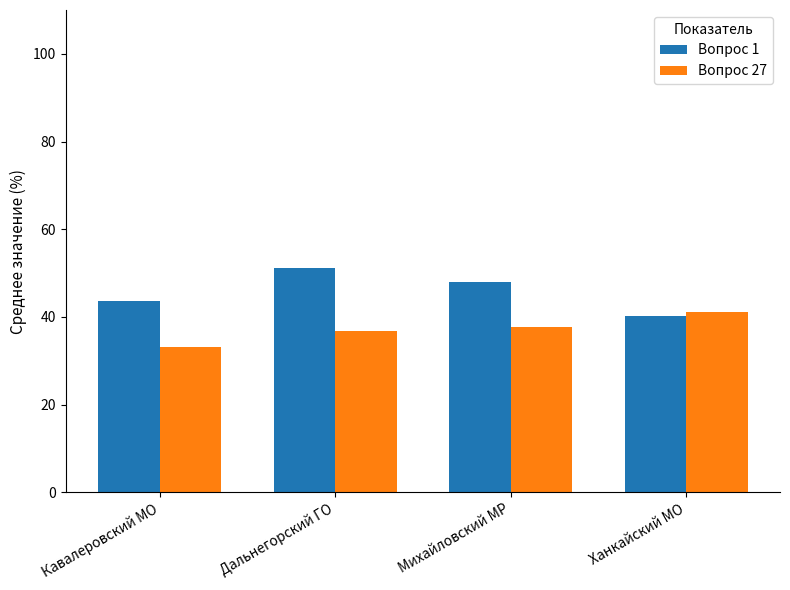

How many data points in Вопрос 1 are above 47?

2